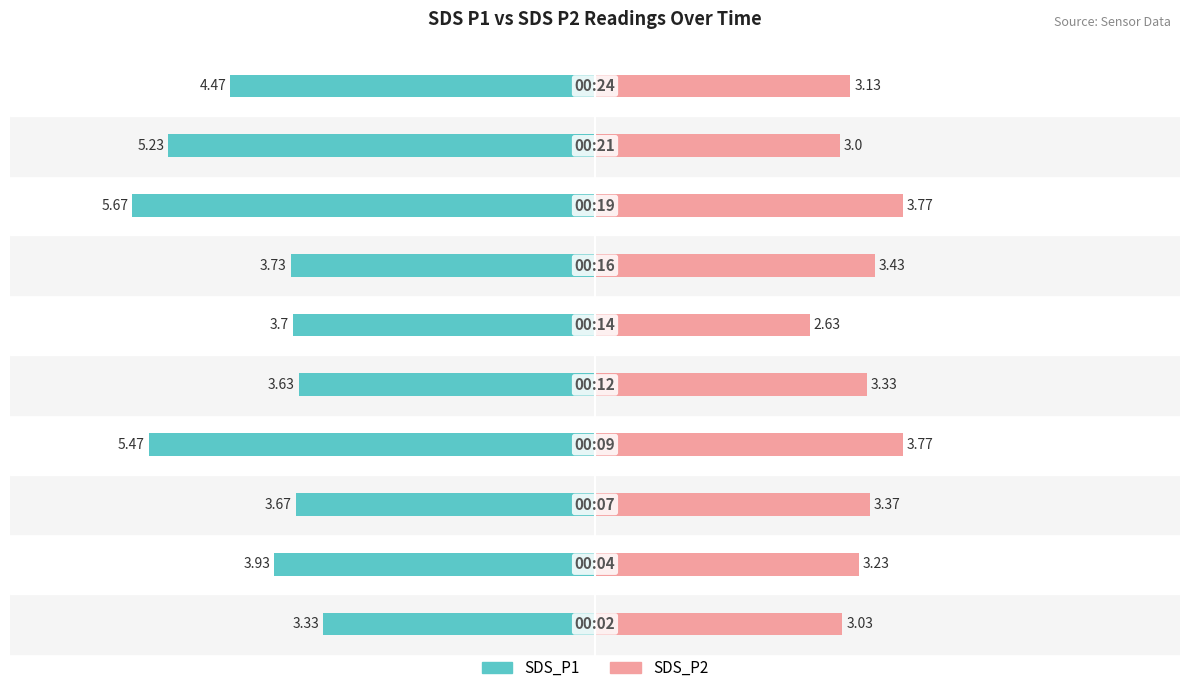

How many series are shown in this chart?

2